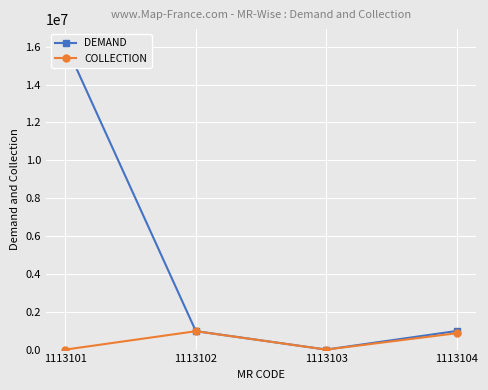

Reading right to left, transcribe all the data shown in this chart.

DEMAND: 982227.3	0.0	974822.6	16123719.0
COLLECTION: 863654.0	0.0	970902.0	0.0